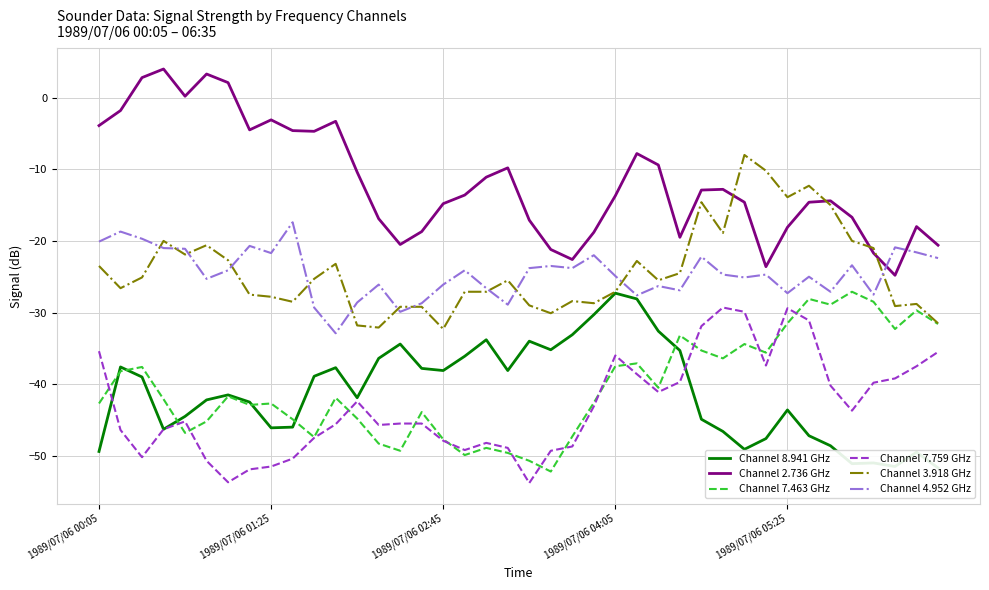

Which series ends up on top after the final intersection of Channel 7.759 GHz and Channel 7.463 GHz?

Channel 7.463 GHz